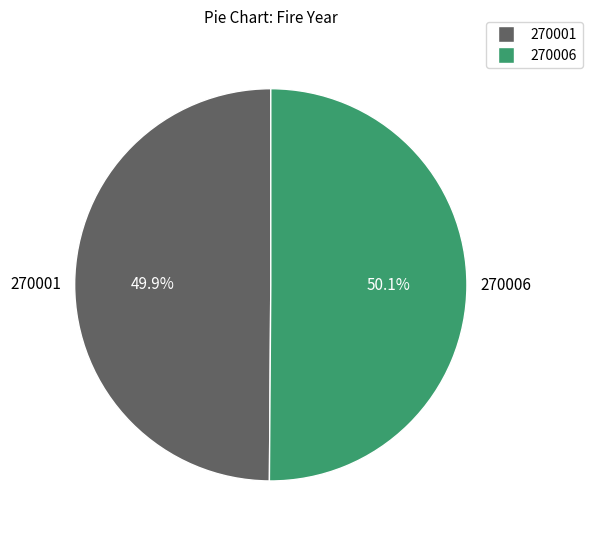

Does any single category account for the majority?

Yes